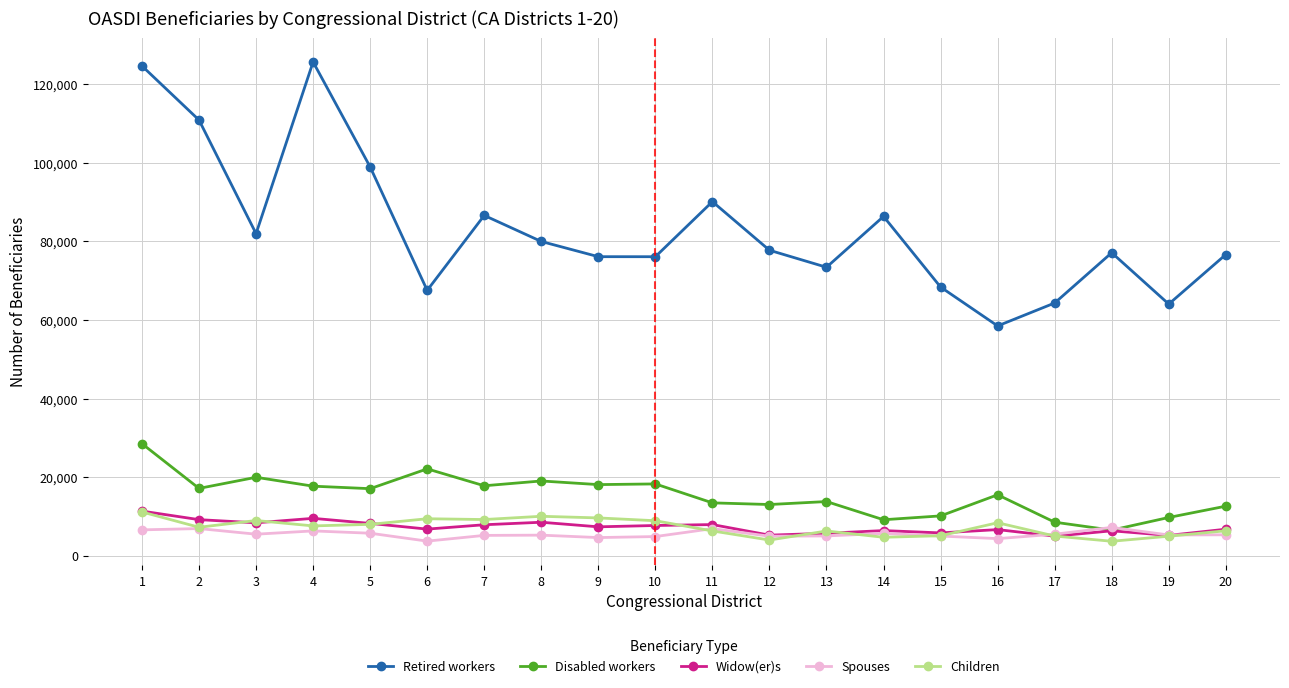

What are all the series names shown in the legend?

Retired workers, Disabled workers, Widow(er)s, Spouses, Children